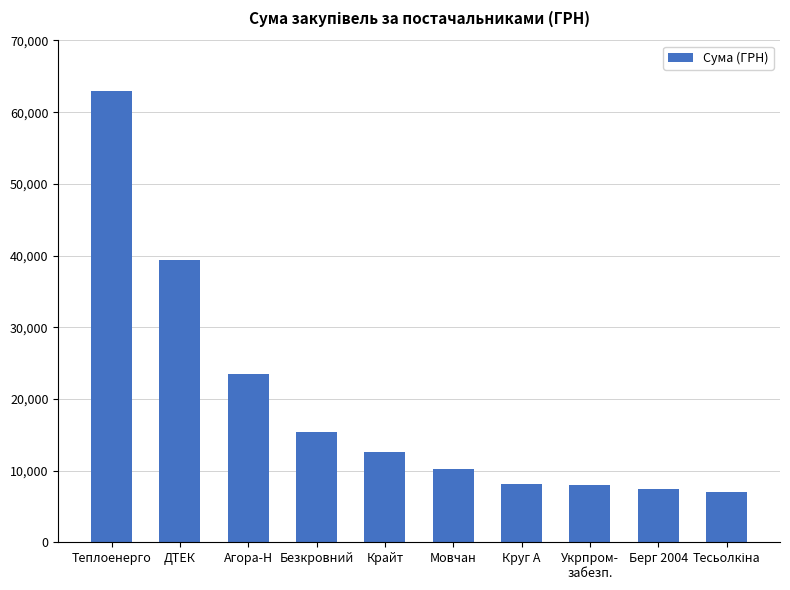

What is the difference between the second highest and minimum values?

32400.1